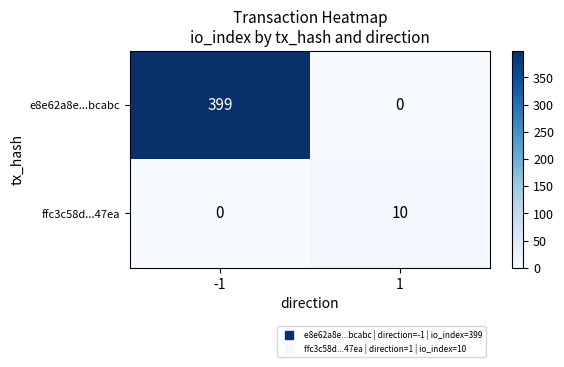

What is the total value across all series at 1?

10